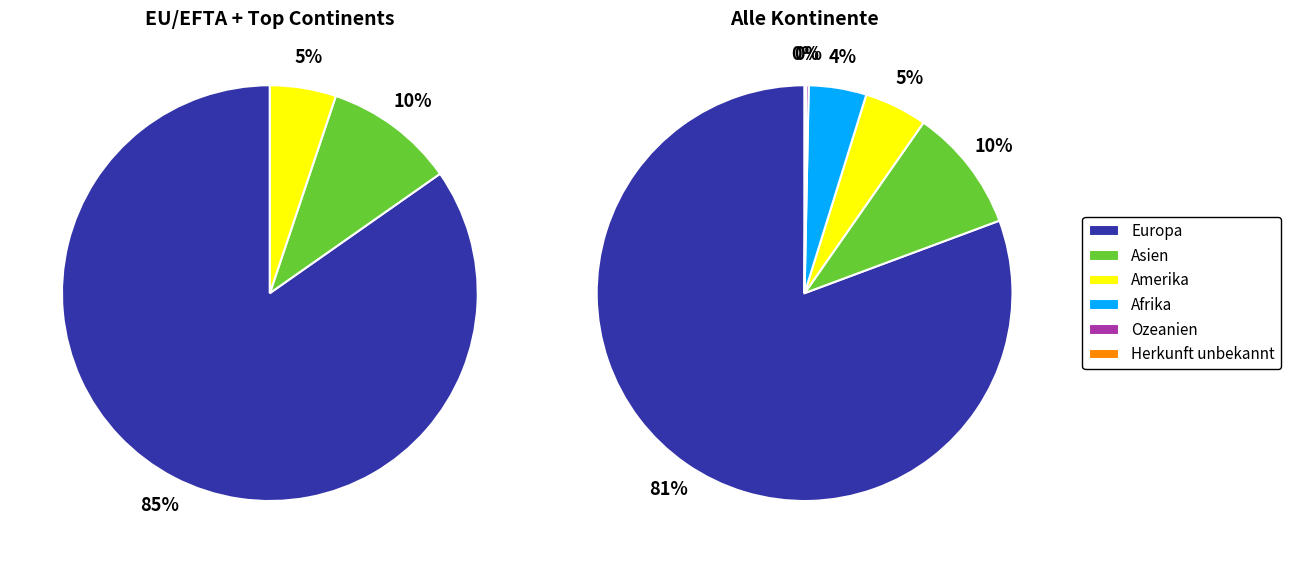

The Ozeanien slice represents 0% of the pie. True or false?

True